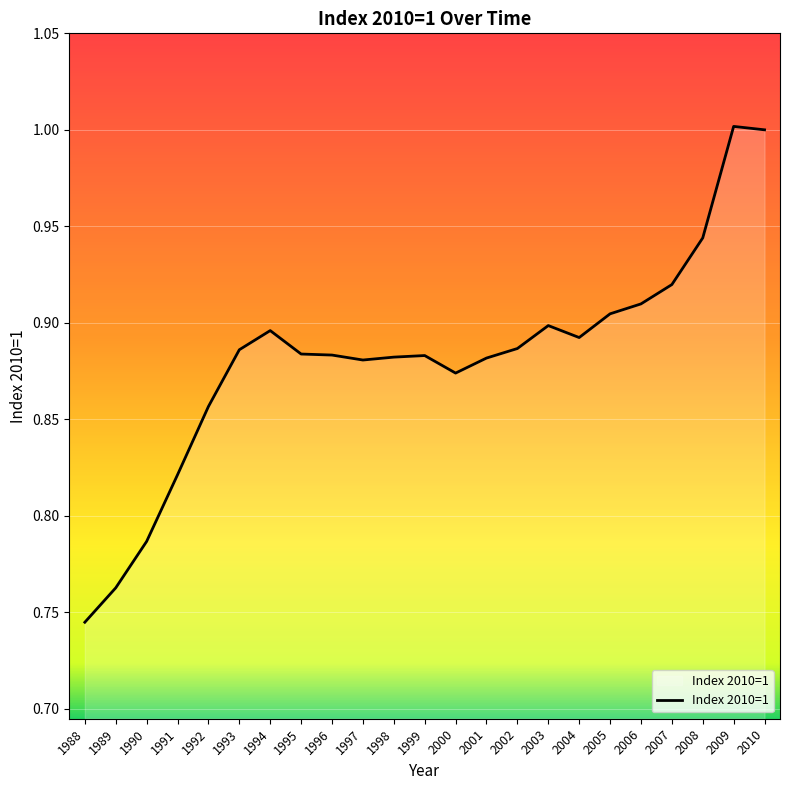

Which label corresponds to the smallest value in the chart?

1988